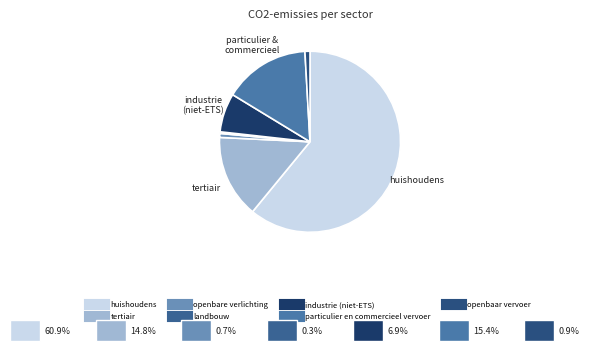

Which category accounts for the majority?

huishoudens